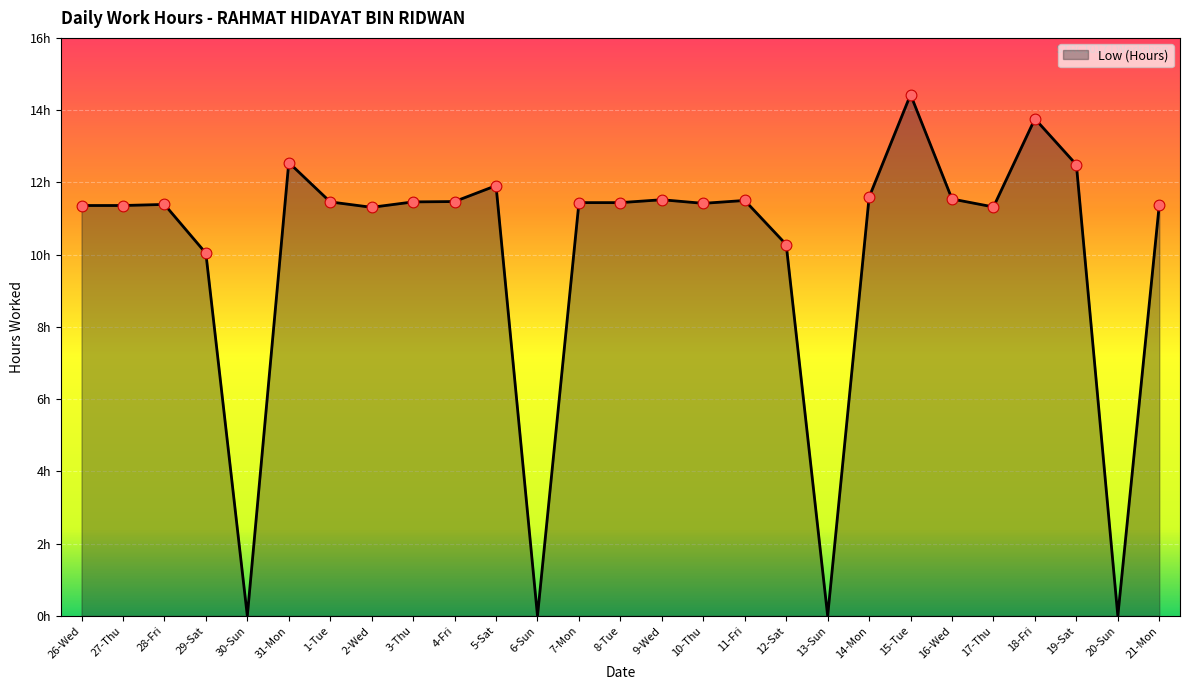

What is the change in value from 8-Tue to 9-Wed?

+0.1